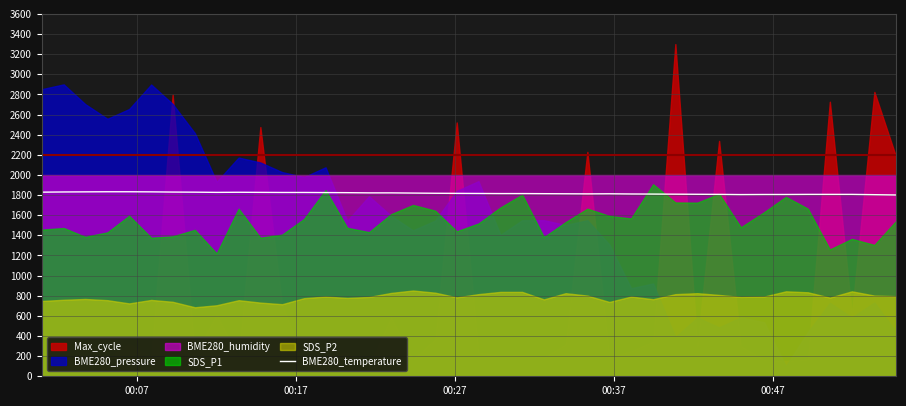

What is the lowest value of the BME280_temperature series?

1801.0